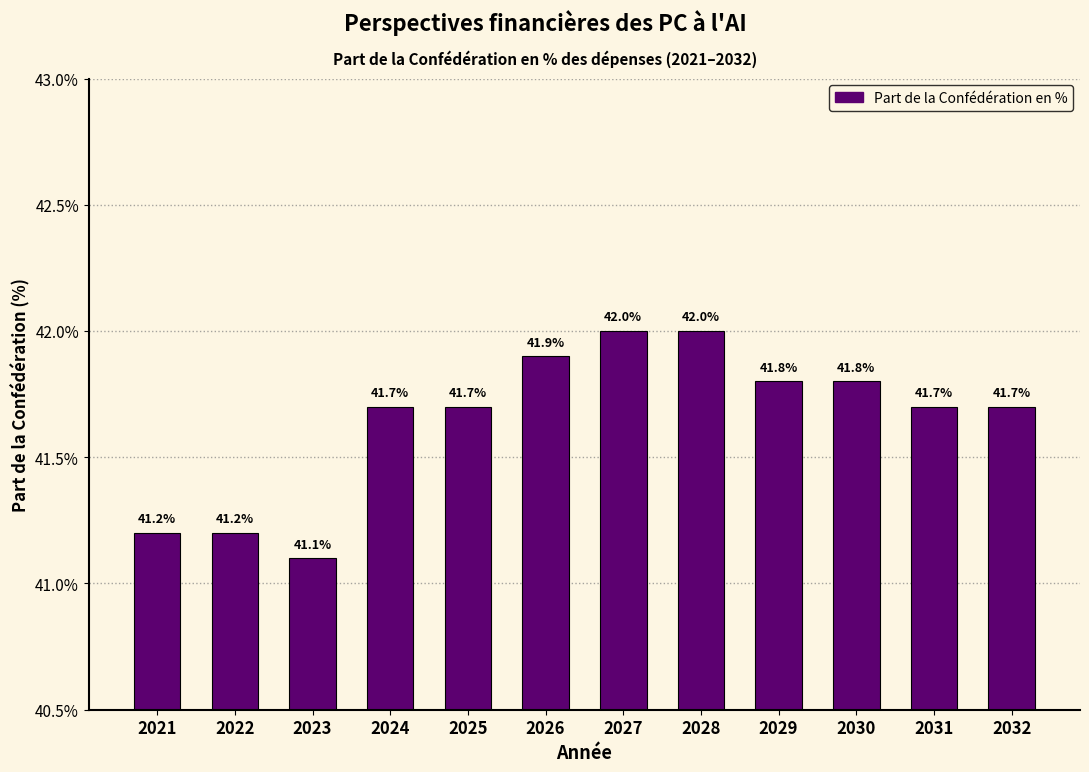

Reading left to right, transcribe all the data shown in this chart.

41.2	41.2	41.1	41.7	41.7	41.9	42.0	42.0	41.8	41.8	41.7	41.7